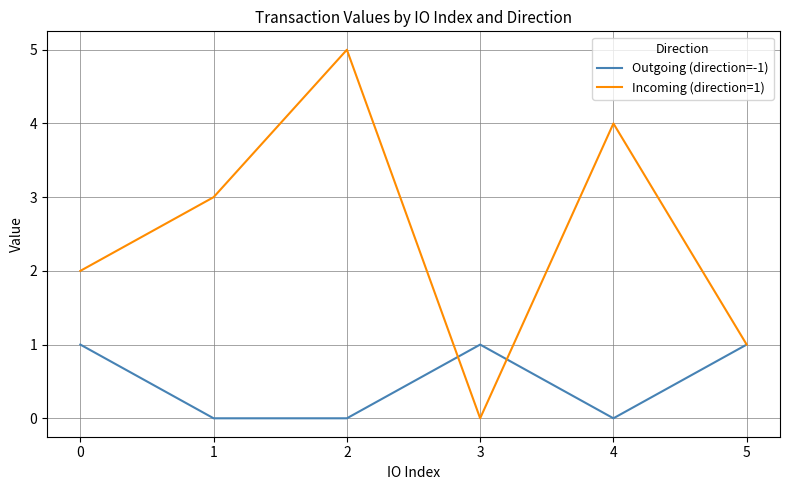

Which label corresponds to the largest value in the chart?

2